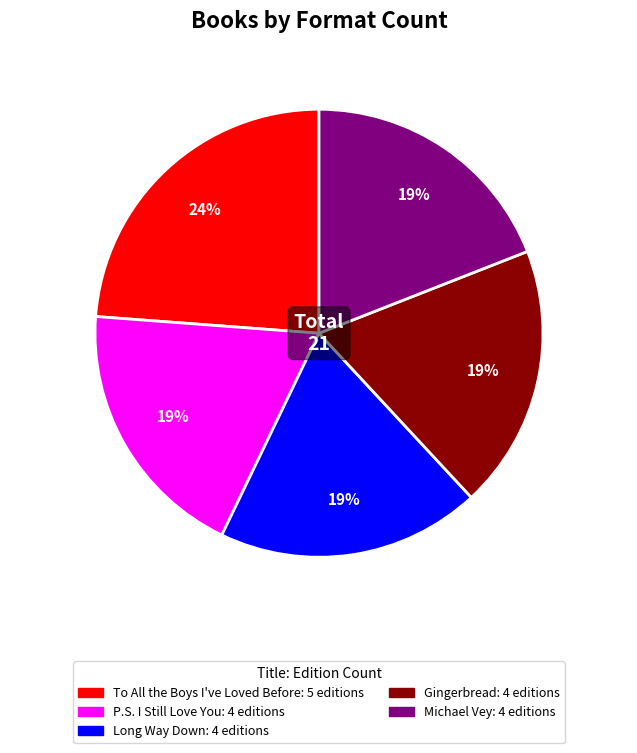

Does P.S. I Still Love You account for over 50% of the chart?

No